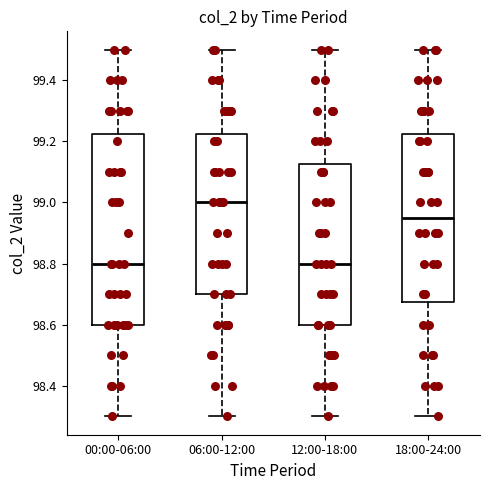

Which box's median line is the highest?

06:00-12:00